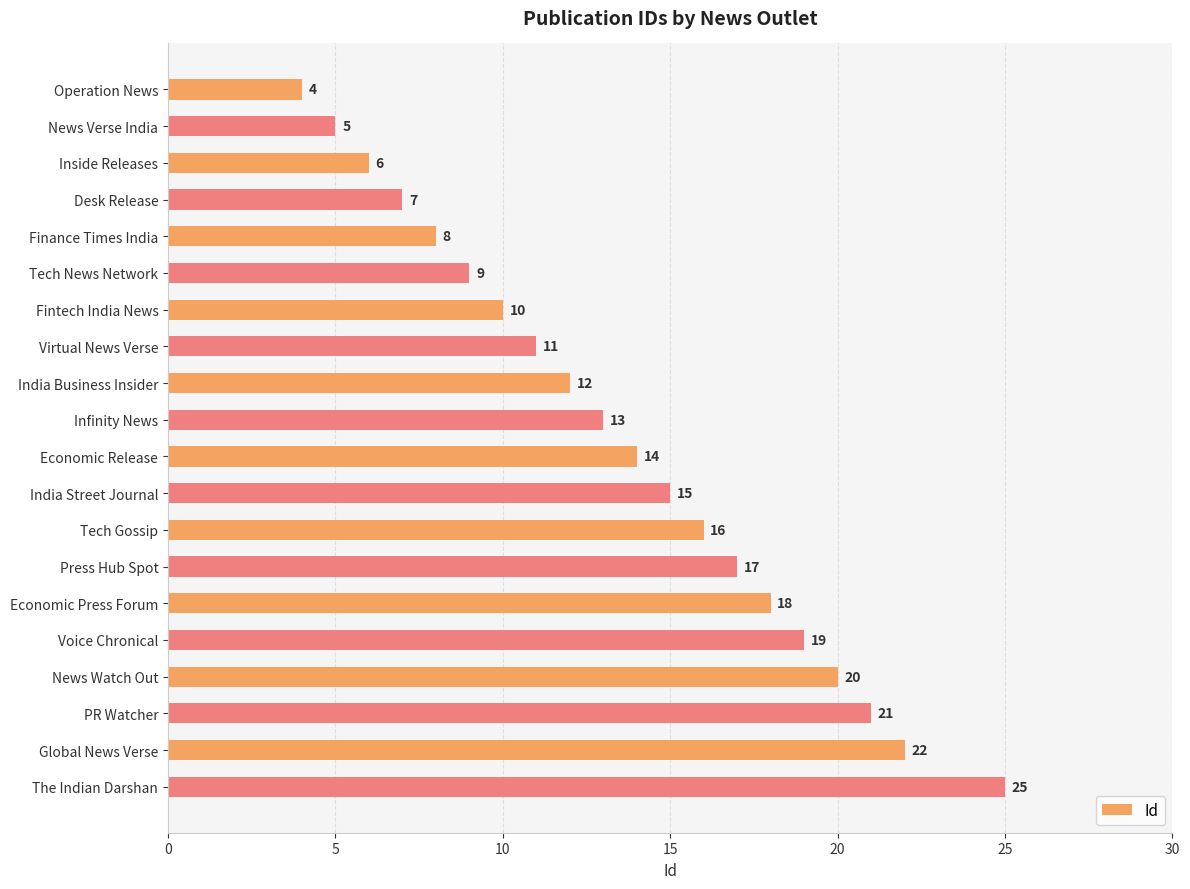

Reading top to bottom, what are all the values shown in this chart?

Operation News=4	News Verse India=5	Inside Releases=6	Desk Release=7	Finance Times India=8	Tech News Network=9	Fintech India News=10	Virtual News Verse=11	India Business Insider=12	Infinity News=13	Economic Release=14	India Street Journal=15	Tech Gossip=16	Press Hub Spot=17	Economic Press Forum=18	Voice Chronical=19	News Watch Out=20	PR Watcher=21	Global News Verse=22	The Indian Darshan=25